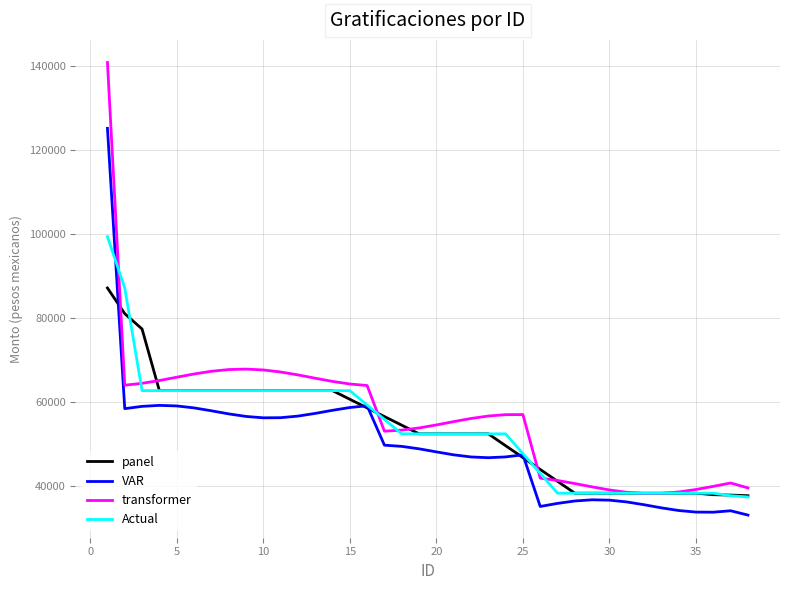

What is the maximum value for panel?

87106.7